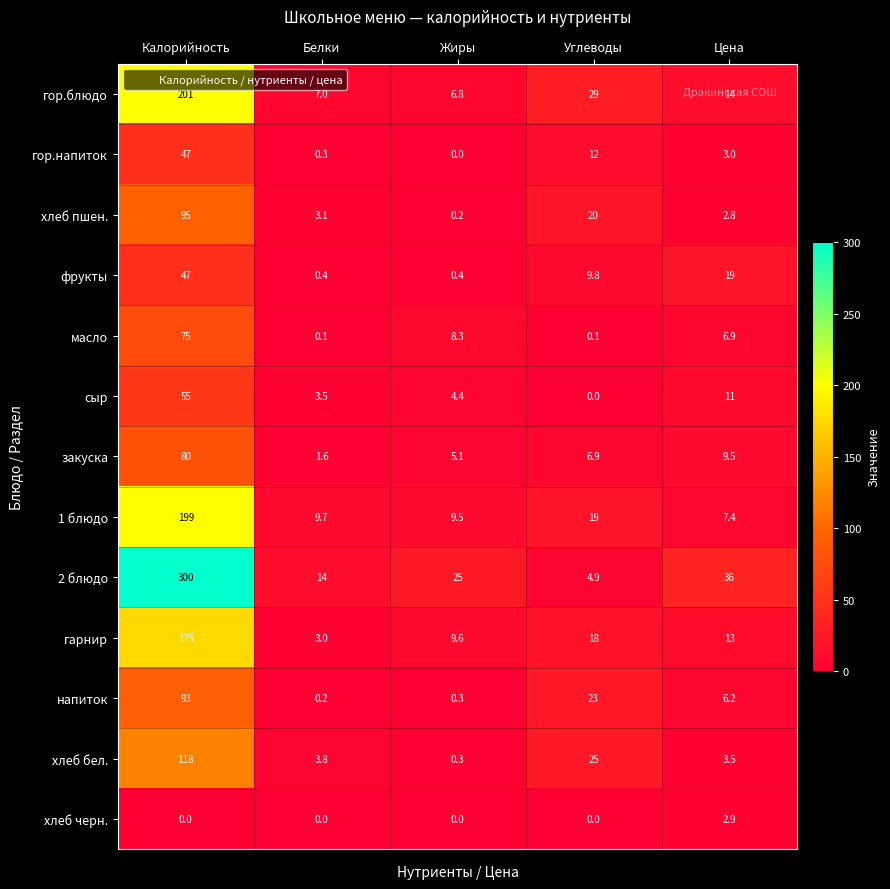

At how many categories does at least one series exceed 123?

1